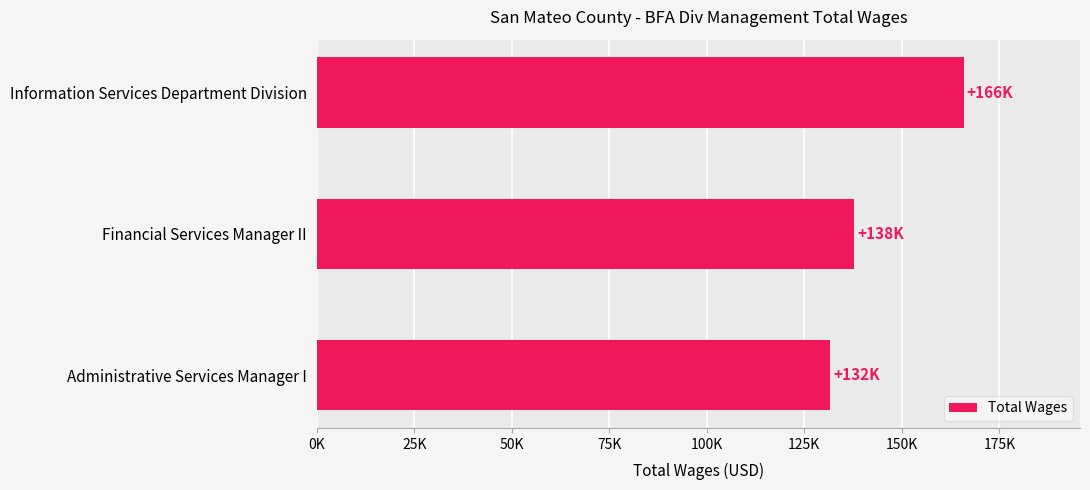

How many bars are there in total?

3